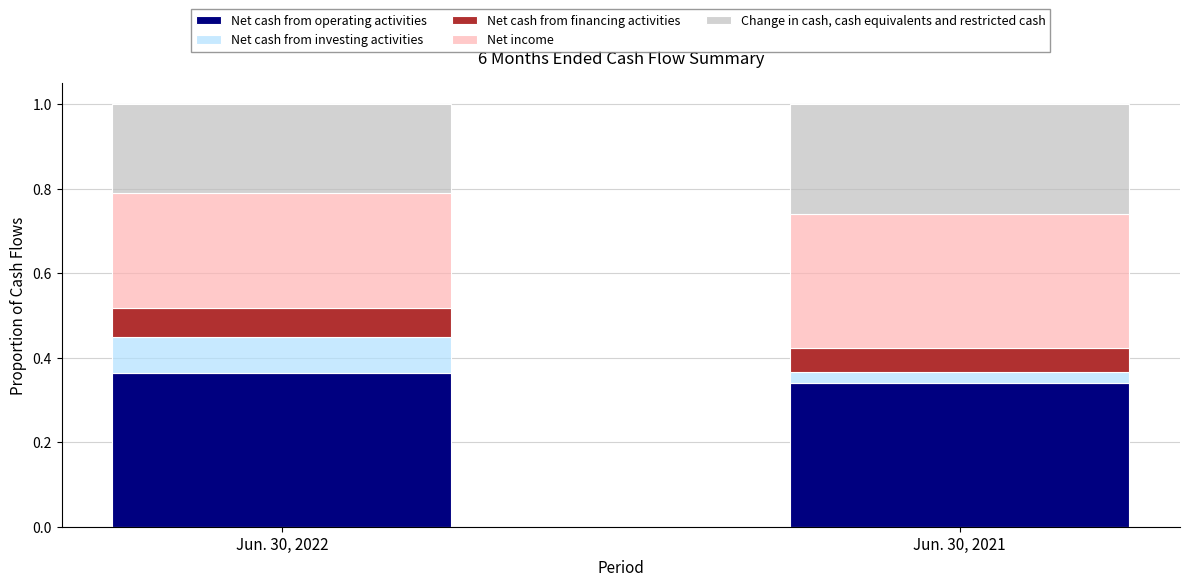

What is the total value across all series at Jun. 30, 2021?

1.0